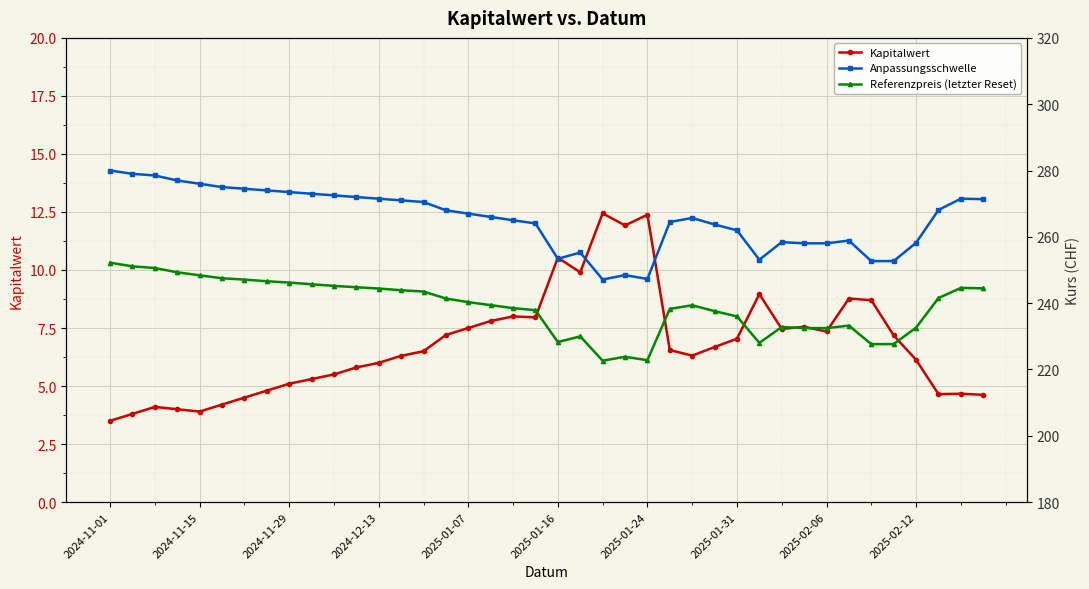

What is the approximate value of Kapitalwert at 2024-11-15?

3.9